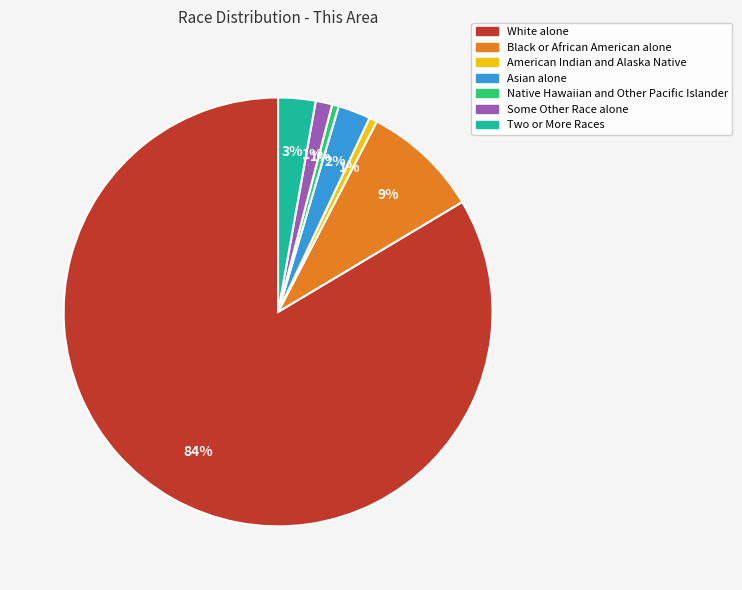

To the nearest percent, what portion does Black or African American alone represent?

9%